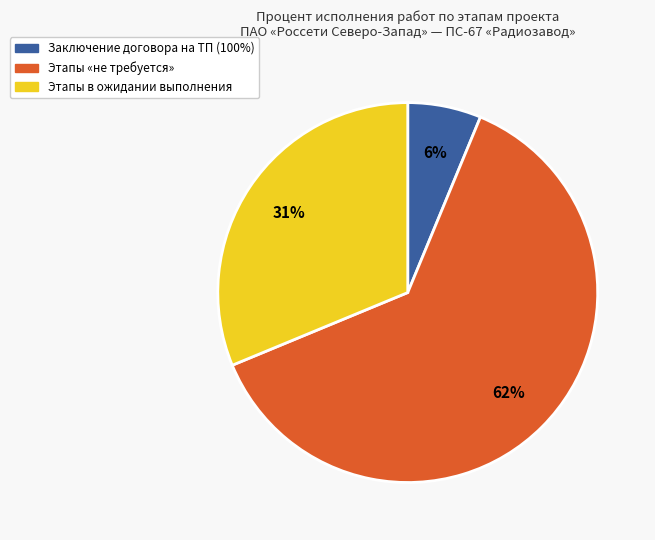

Is there a majority slice in this chart?

Yes